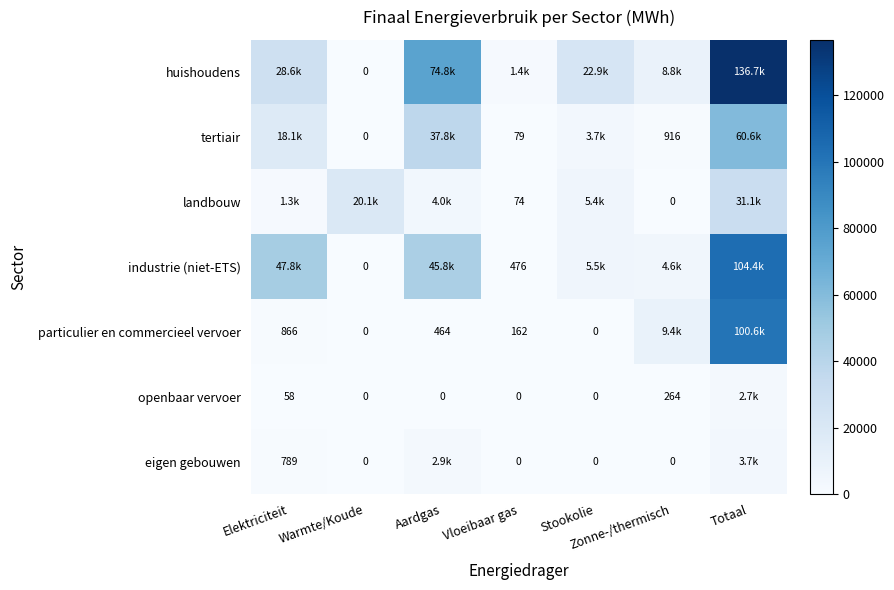

What is the total value across all series at Totaal?

439754.7